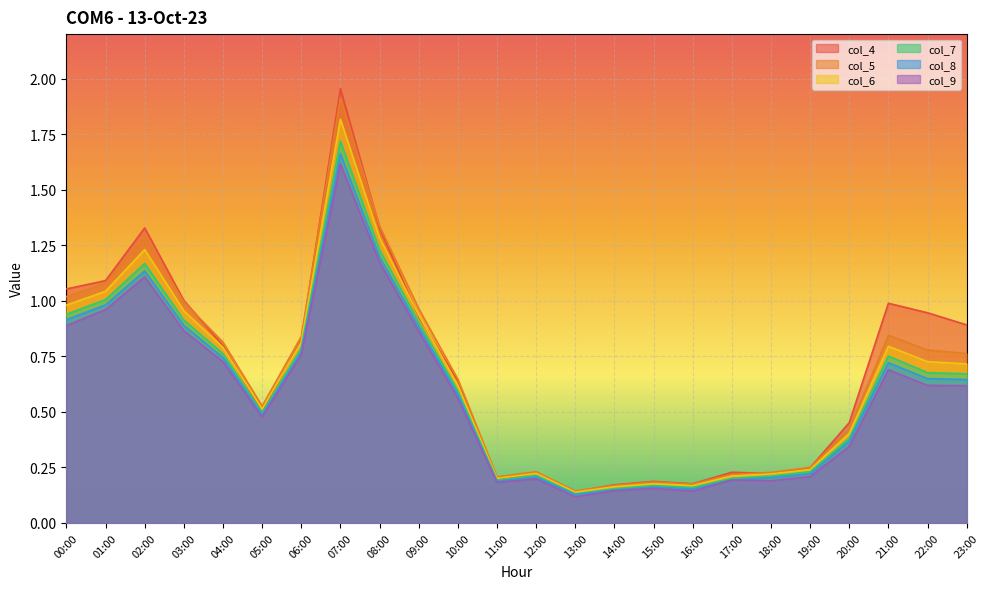

True or false: col_8 and col_6 intersect in this chart.

False